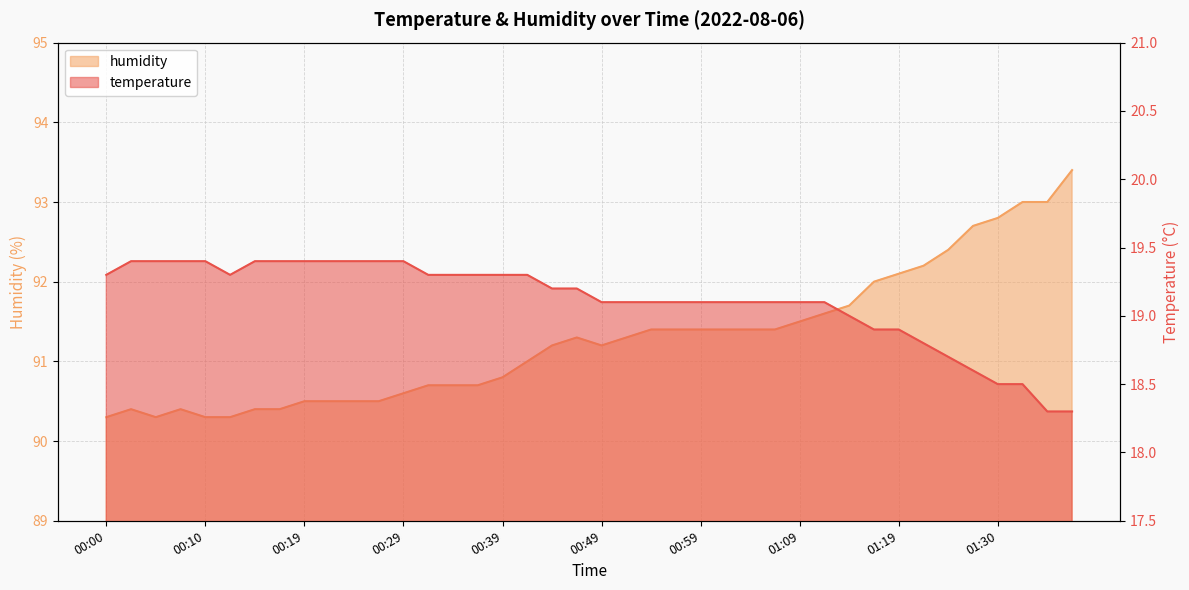

What is the minimum value shown in the chart?

18.3